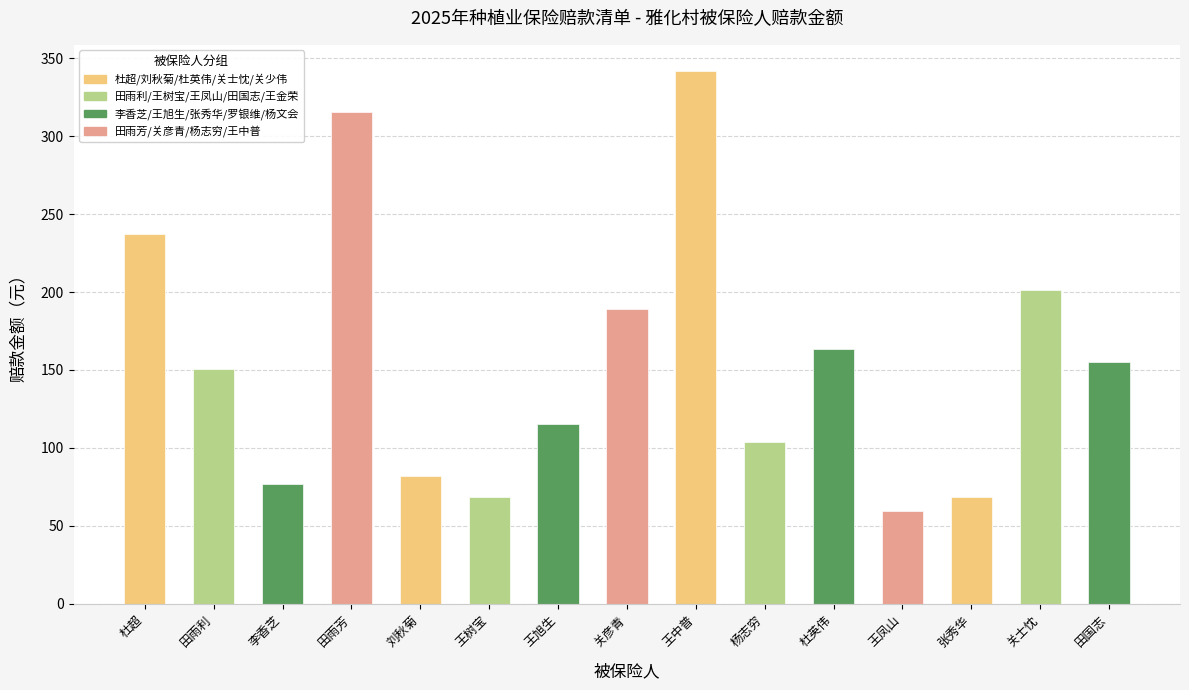

At which category does the chart reach its minimum across all series?

王凤山